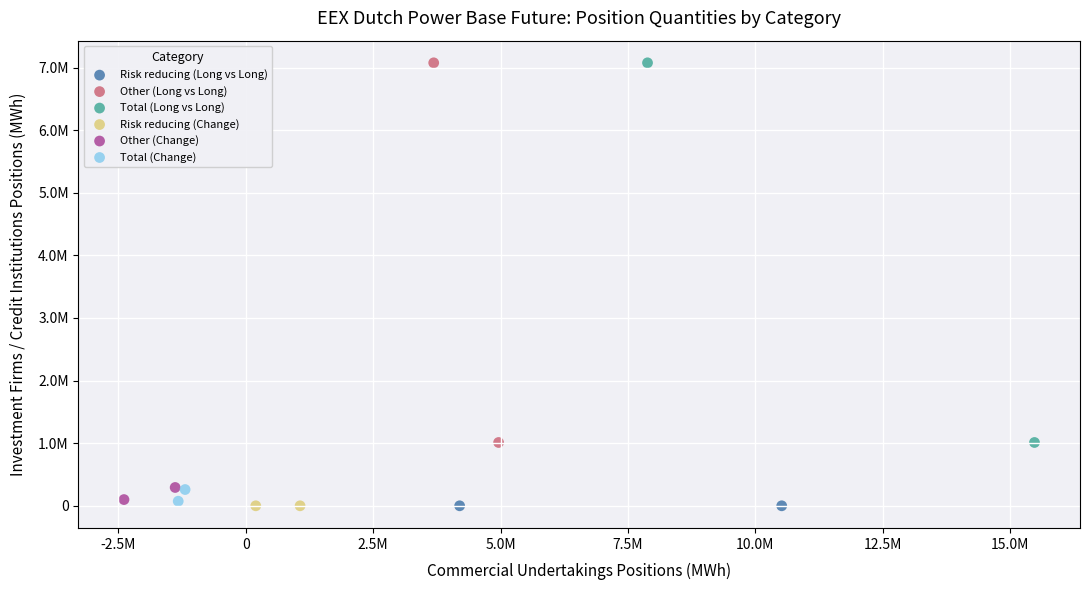

What are all the series names shown in the legend?

Risk reducing (Long vs Long), Other (Long vs Long), Total (Long vs Long), Risk reducing (Change), Other (Change), Total (Change)